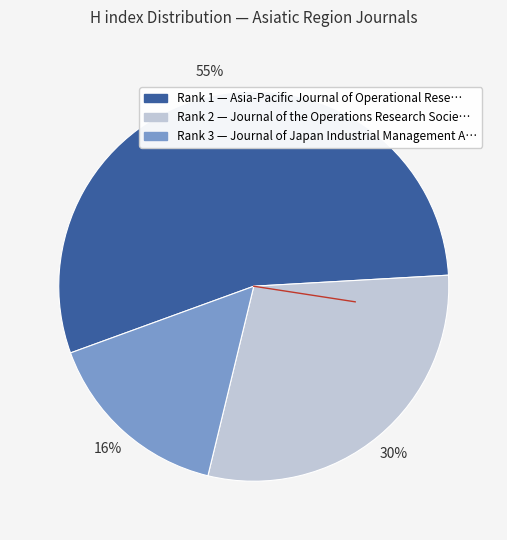

To the nearest percent, what is the difference between the largest and smallest slice percentages?

39%